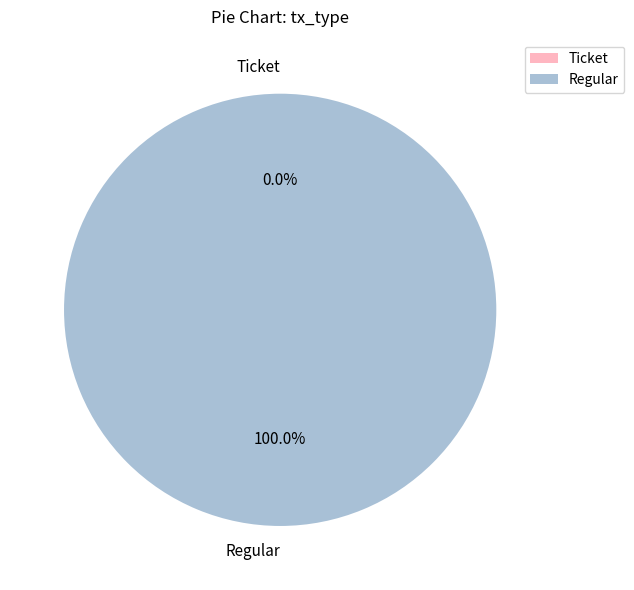

To the nearest percent, what is the average slice percentage?

50%